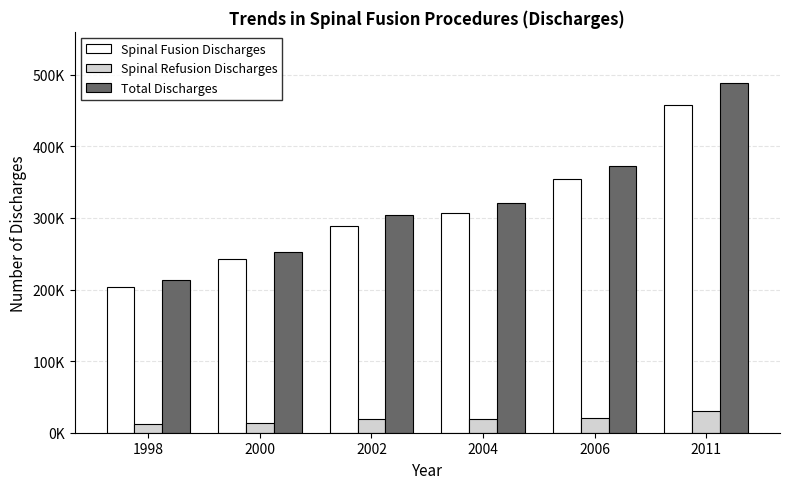

At which label is Spinal Refusion Discharges closest to 21450?

2006